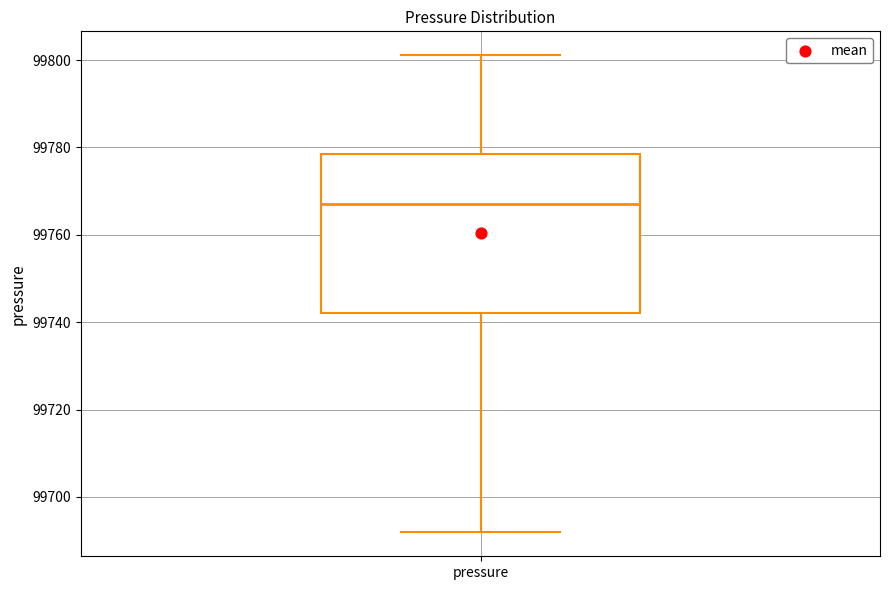

Where is the upper edge of the box for pressure on the y-axis? The values are not printed on the chart, so give them approximately, as read against the axis.

99778